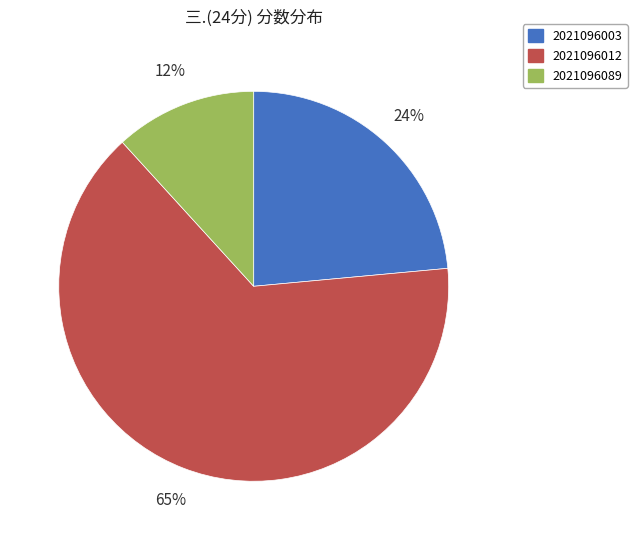

Do 2021096003 and 2021096012 together represent more than half of the pie?

Yes